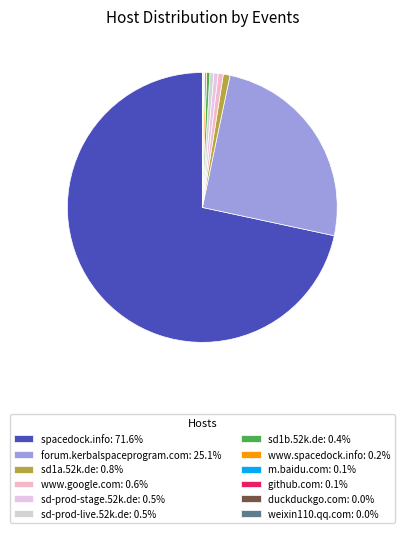

The sd1a.52k.de slice represents 1% of the pie. True or false?

True